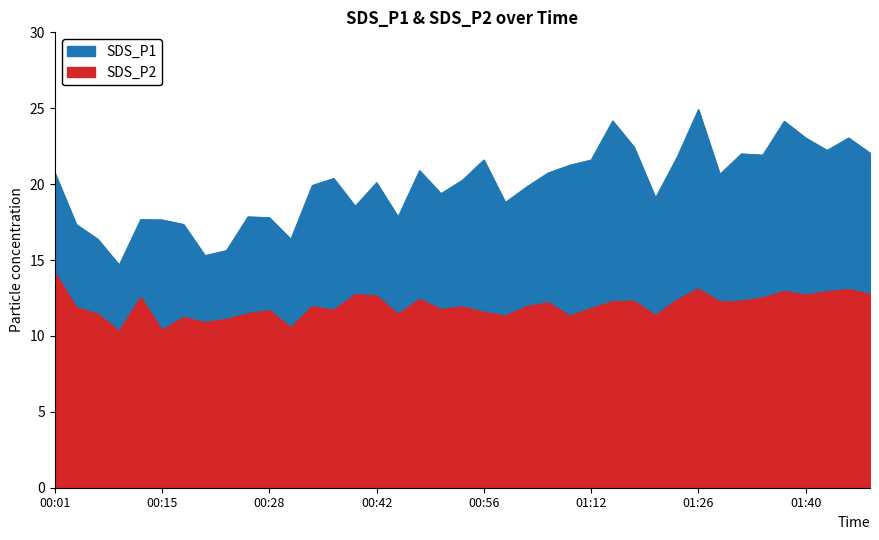

Which series has the widest spread of values?

SDS_P1